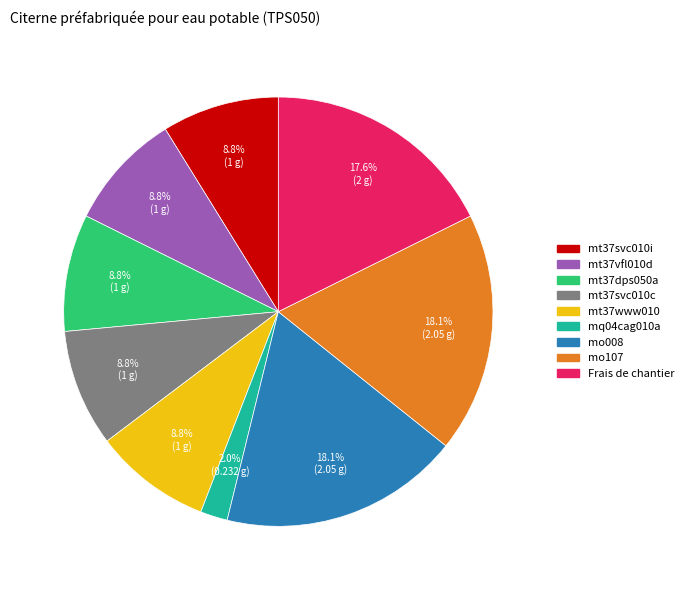

What is the smallest slice in the pie chart?

mq04cag010a